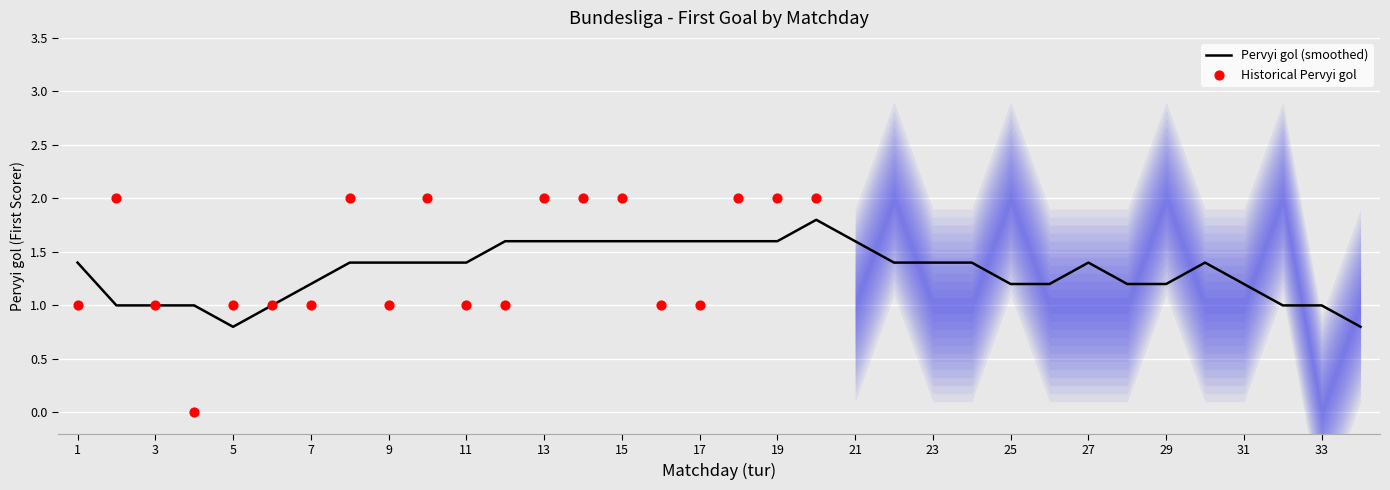

Which has a higher value, 14 or 16?

14